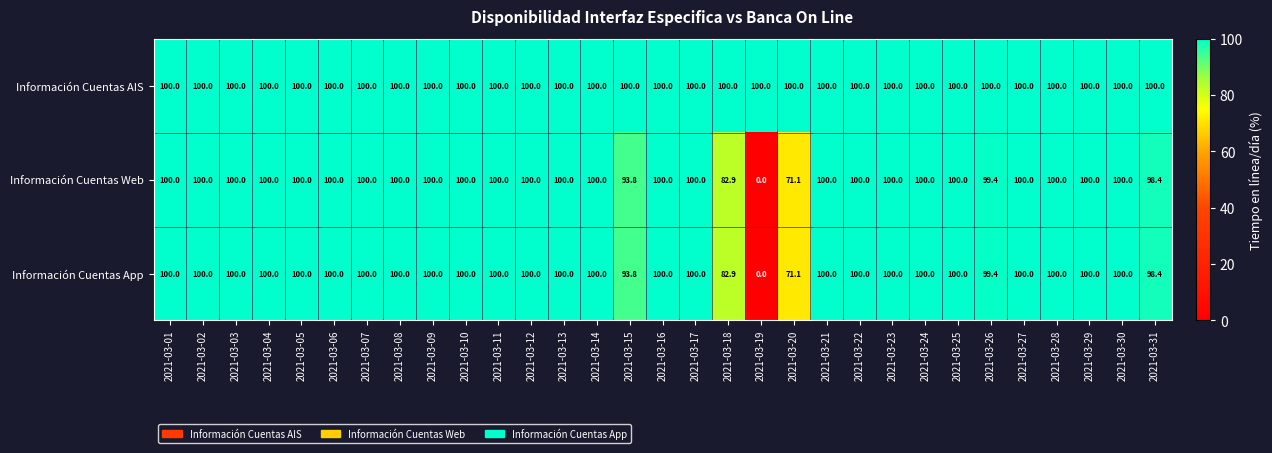

Is it true that Información Cuentas AIS equals 100.0 at 2021-03-09?

True